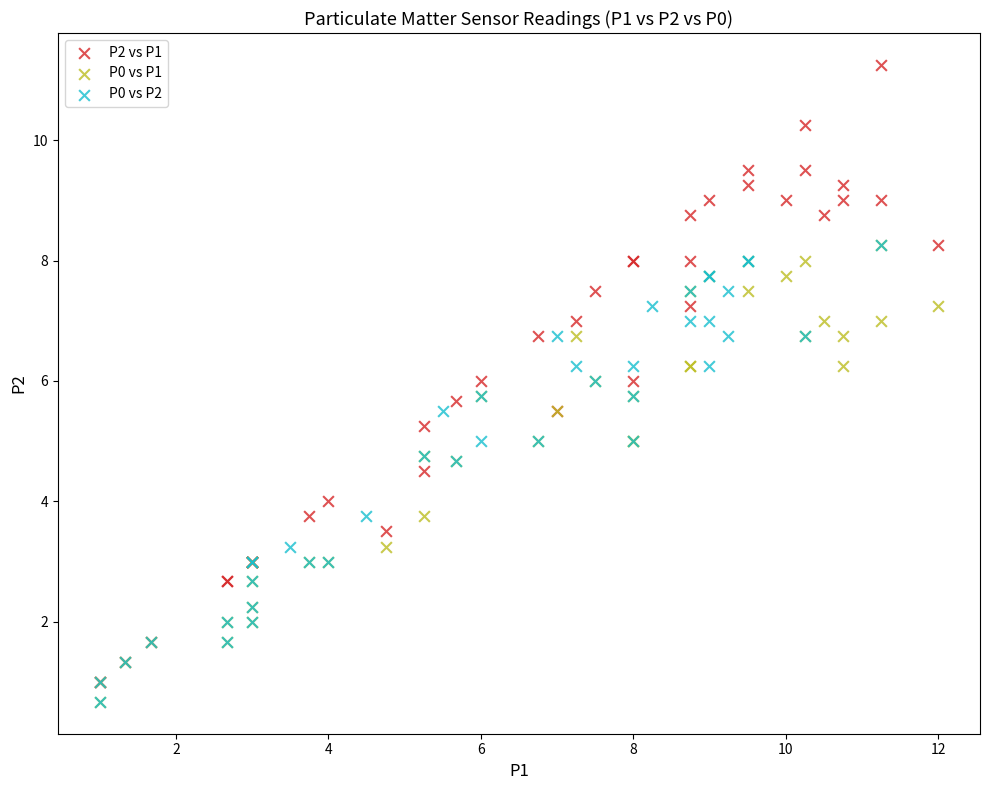

Which series reaches the maximum Y coordinate?

P2 vs P1